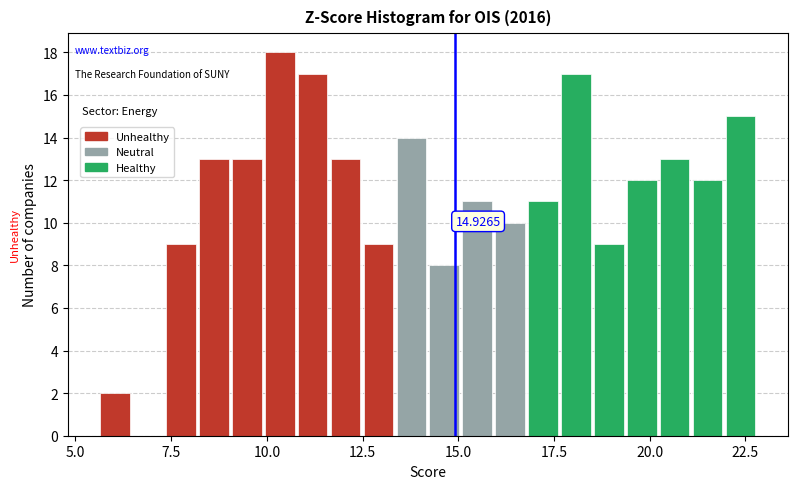

Around what value on the x-axis is the tallest bar? Give the approximate position of its centre, as read against the axis.

10.5